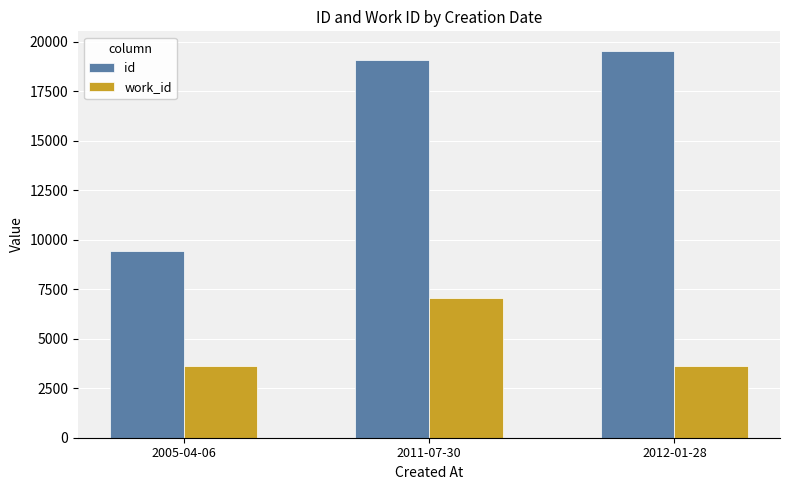

How many groups of bars are there?

3